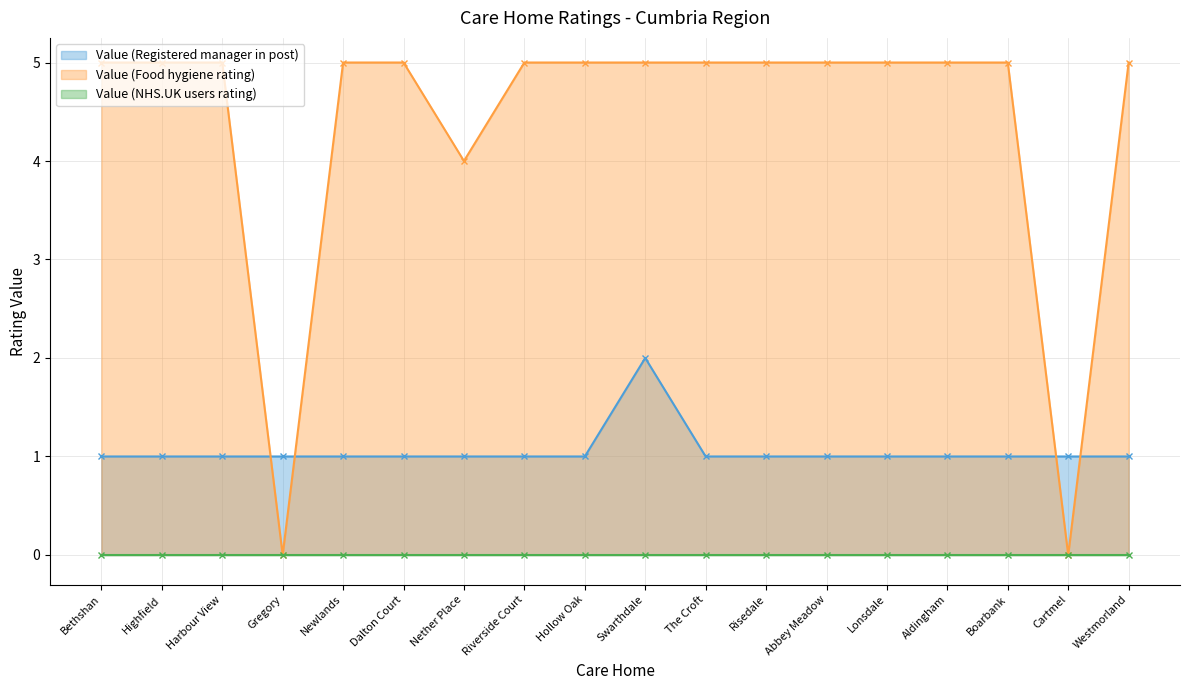

What is the sum of the Value (Food hygiene rating) values at Abbey Meadow and Dalton Court?

10